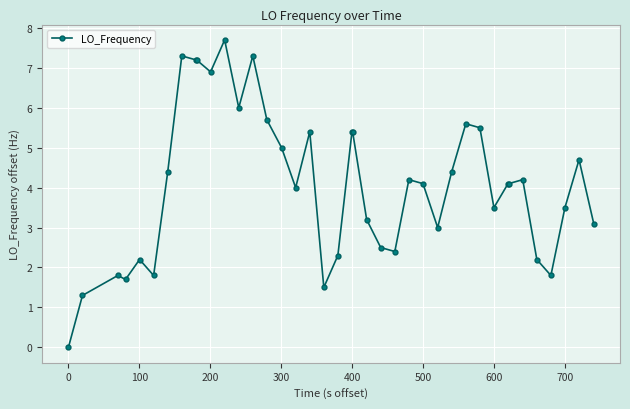

What is the greatest value displayed?

7.7